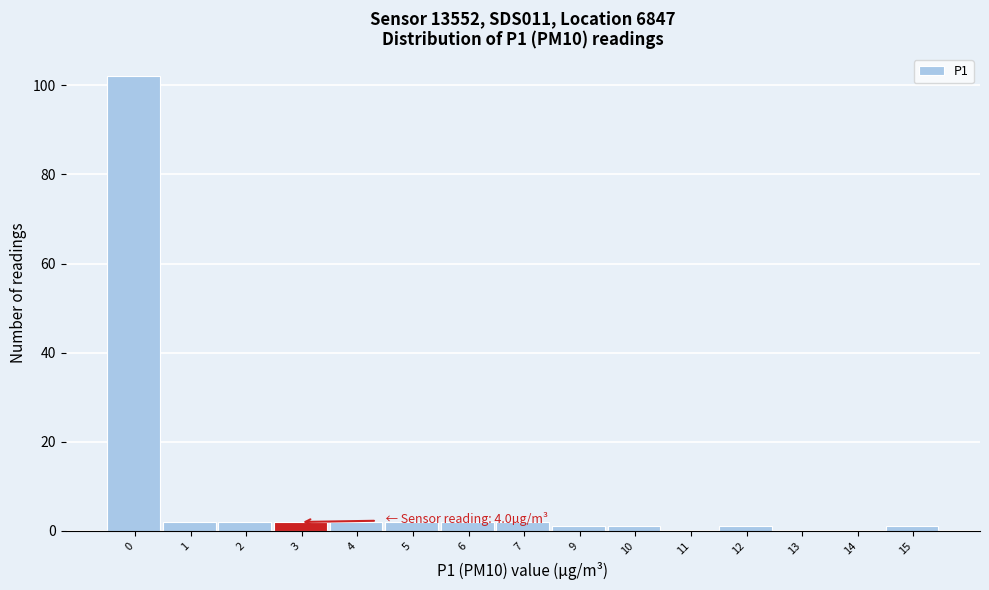

Reading right to left, extract all data points from this chart.

15=1	14=0	13=0	12=1	11=0	10=1	9=1	7=2	6=2	5=2	4=2	3=2	2=2	1=2	0=102